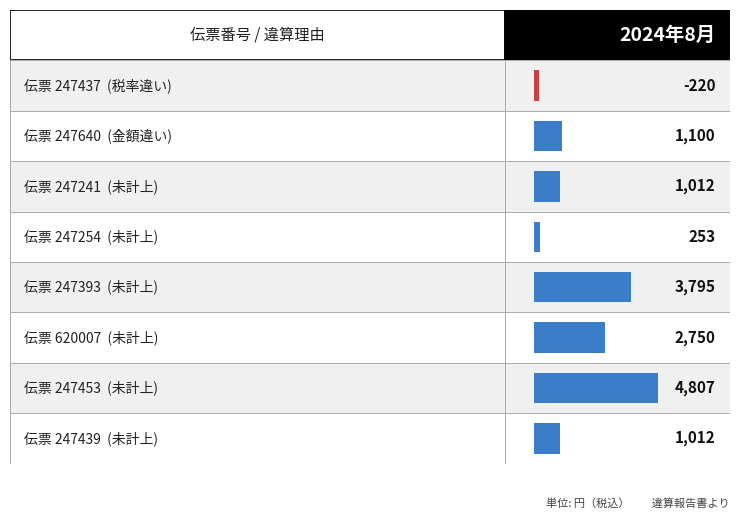

The chart shows a value of 4807 at 247453. True or false?

True